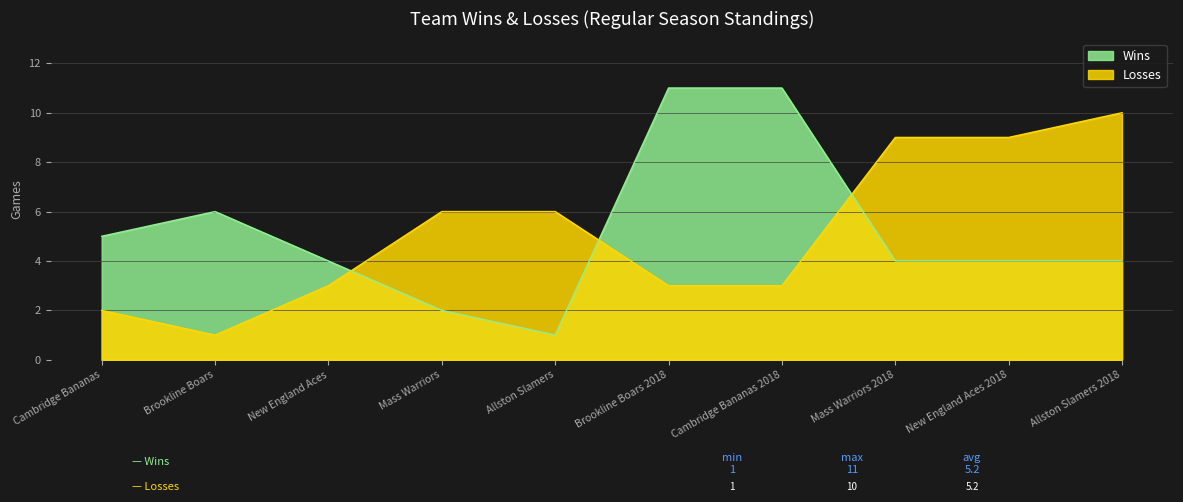

Does the chart have visible grid lines?

Yes